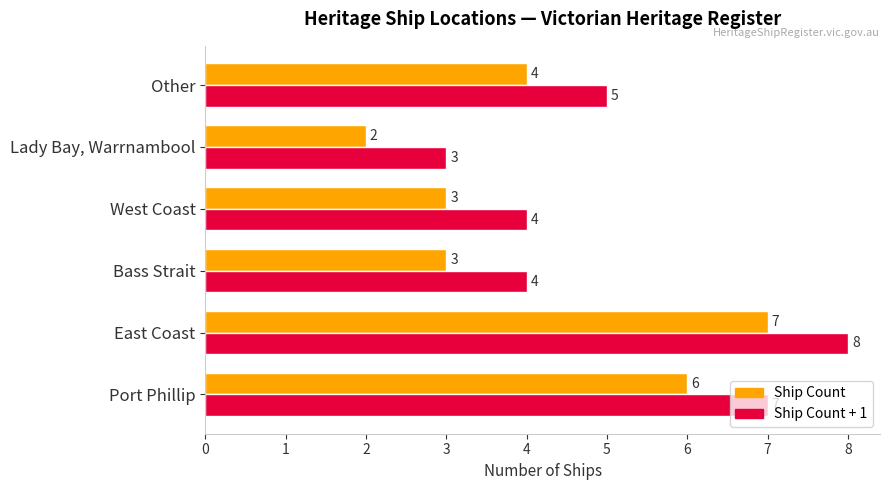

What is the highest value of the Ship Count series?

7